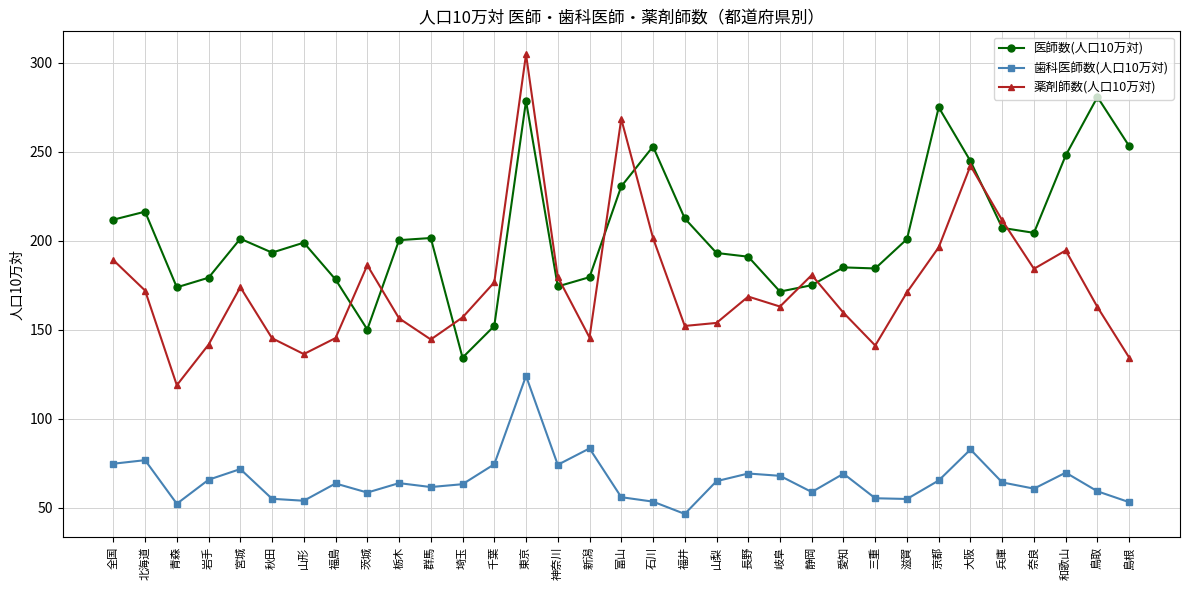

True or false: 歯科医師数(人口10万対) and 医師数(人口10万対) cross at least once.

False